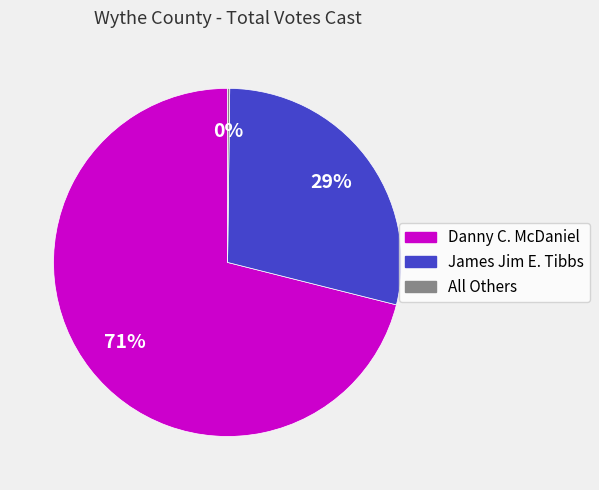

To the nearest percent, what portion does James Jim E. Tibbs represent?

29%